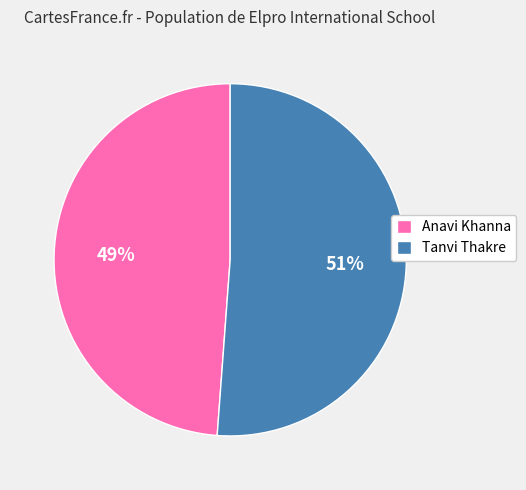

The Tanvi Thakre slice represents 51% of the pie. True or false?

True